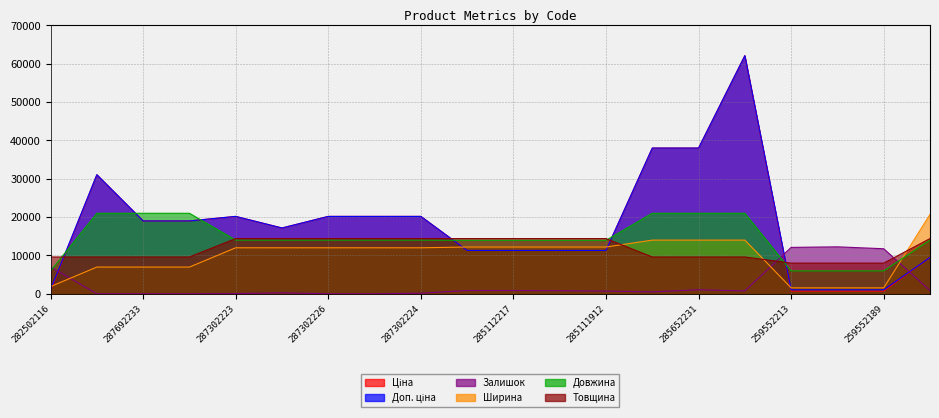

Reading left to right, list all the values displayed in this chart.

Ціна: 827.6	31058.4	19005.7	19005.7	20186.0	17165.0	20186.0	20186.0	20186.0	11312.5	11312.5	11312.5	11312.5	38011.3	38011.3	62116.9	701.4	701.4	701.4	9488.2
Доп. ціна: 1121.5	31058.4	19005.7	19005.7	20186.0	17165.0	20186.0	20186.0	20186.0	11312.5	11312.5	11312.5	11312.5	38011.3	38011.3	62116.9	1036.0	1036.0	1036.0	9488.2
Залишок: 7000.0	0.0	0.0	0.0	50.0	250.0	0.0	0.0	150.0	850.0	850.0	800.0	700.0	500.0	1050.0	750.0	12100.0	12250.0	11750.0	850.0
Ширина: 1890.0	6970.0	6970.0	6970.0	12000.0	12000.0	12000.0	12000.0	12000.0	12200.0	12200.0	12200.0	12200.0	14000.0	14000.0	14000.0	1545.0	1545.0	1545.0	20700.0
Довжина: 5975.0	21000.0	21000.0	21000.0	14000.0	14000.0	14000.0	14000.0	14000.0	13950.0	13950.0	13950.0	13950.0	21000.0	21000.0	21000.0	5975.0	5975.0	5975.0	14000.0
Товщина: 9600.0	9600.0	9600.0	9600.0	14400.0	14400.0	14400.0	14400.0	14400.0	14400.0	14400.0	14400.0	14400.0	9600.0	9600.0	9600.0	8000.0	8000.0	8000.0	14400.0